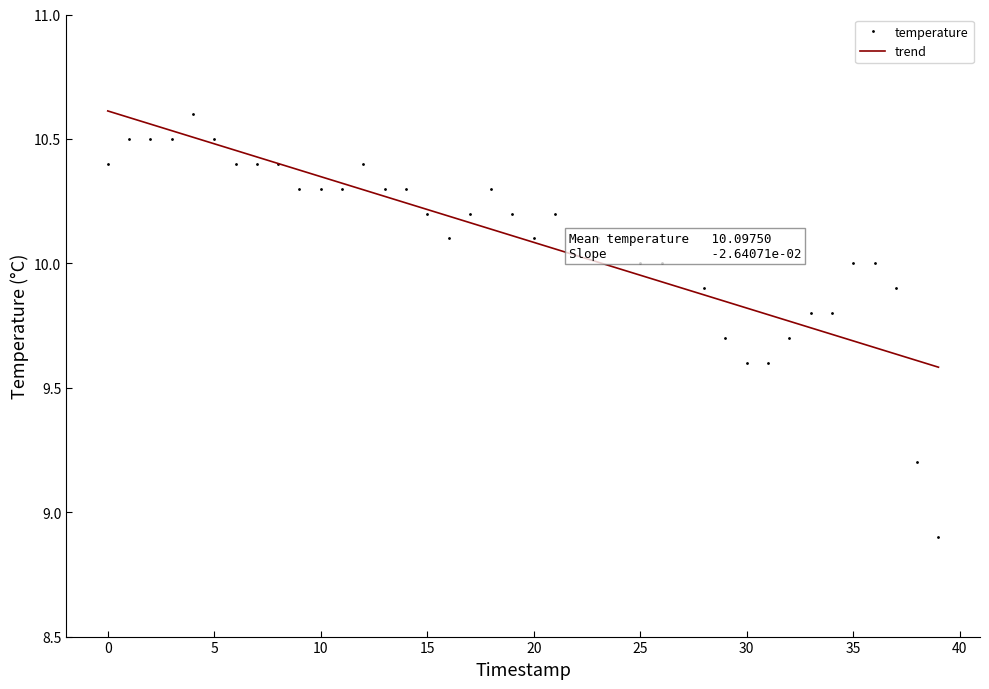

What is the minimum value shown in the chart?

8.9